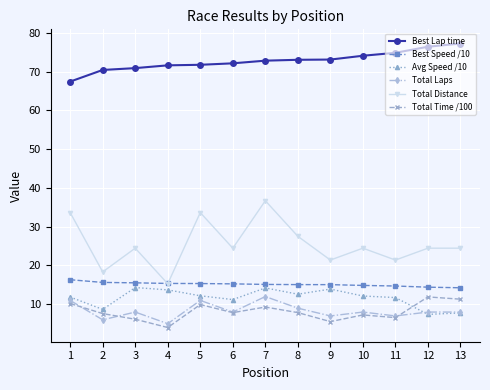

At which category is the sum across all series the highest?

7